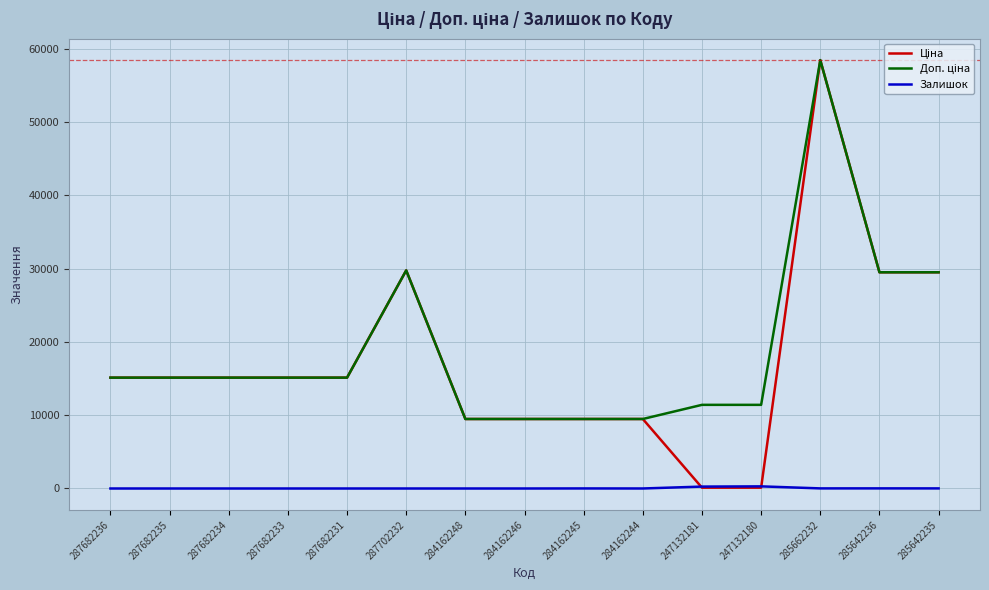

What is the maximum value for Залишок?

290.0